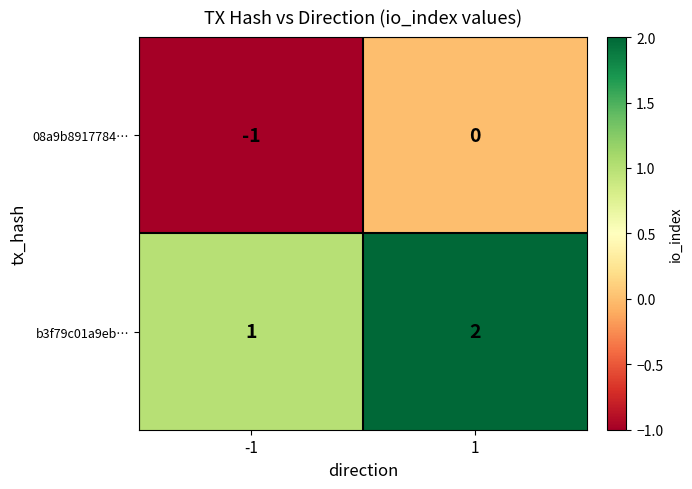

Reading left to right, transcribe all the data shown in this chart.

08a9b8917784…: -1=-1	1=0
b3f79c01a9eb…: -1=1	1=2